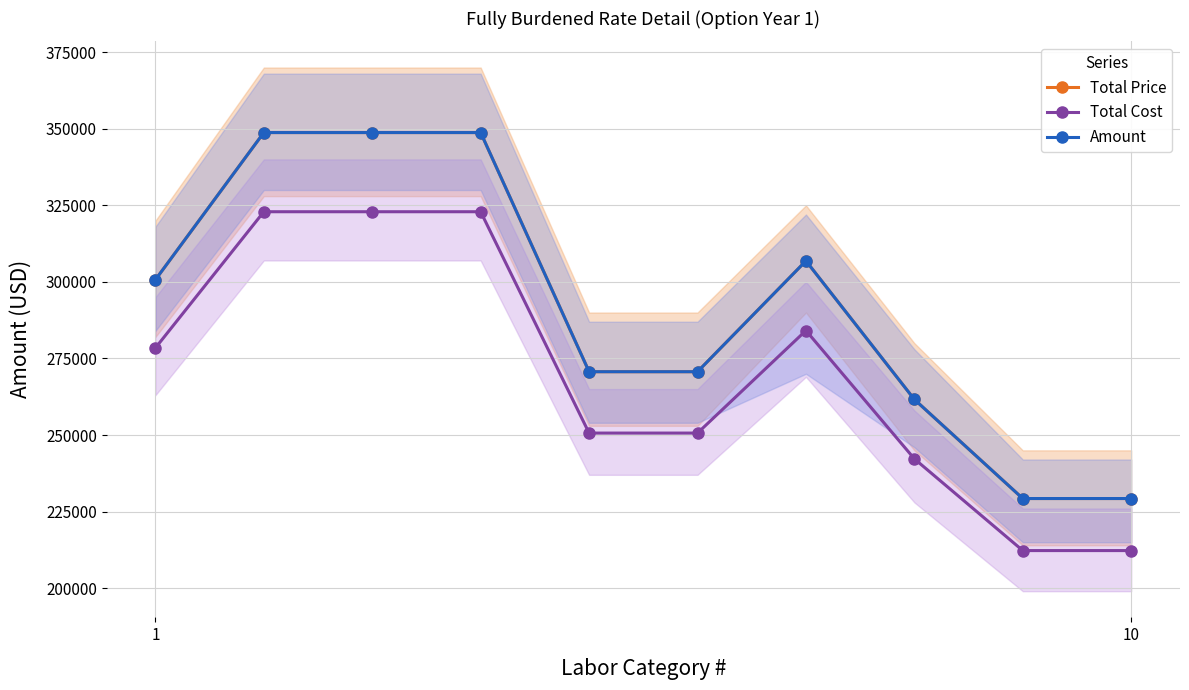

How many lines are shown in the chart?

3